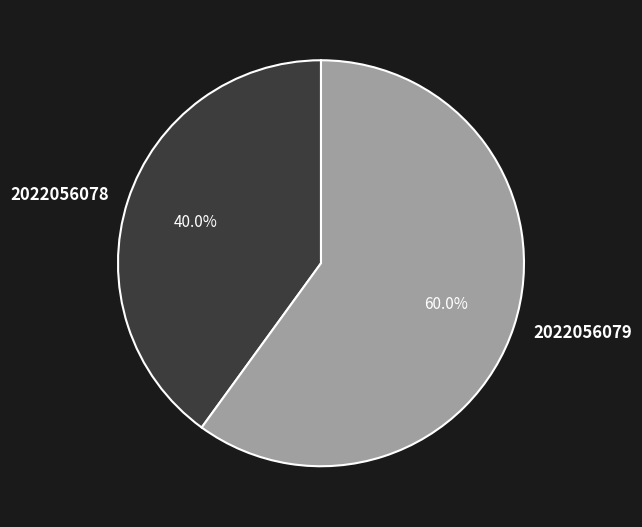

Rank the categories by value from lowest to highest.

2022056078, 2022056079